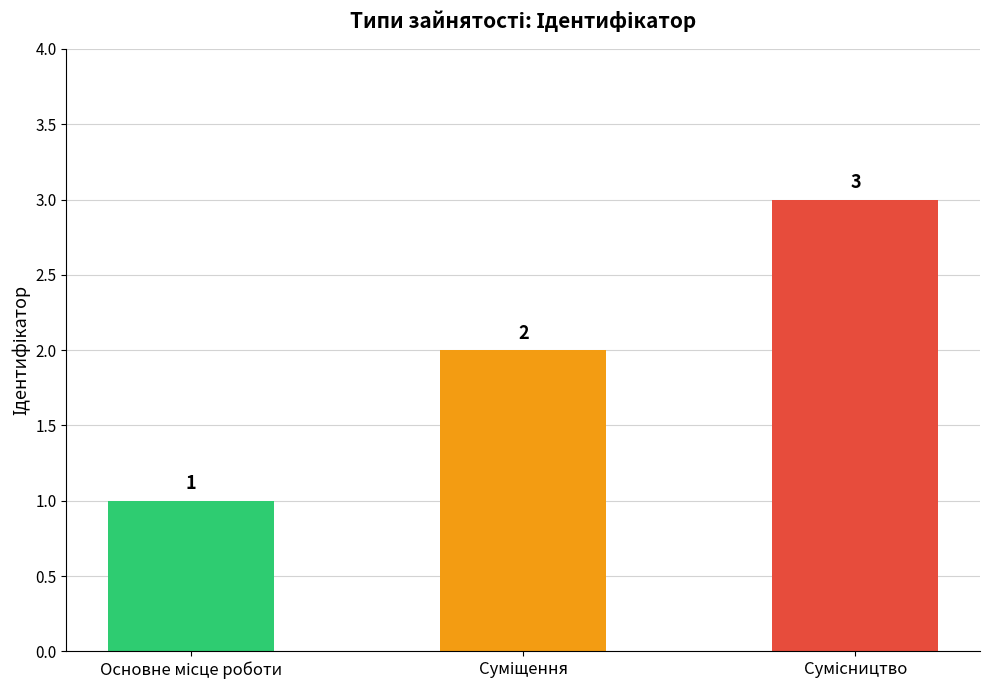

How many values are between 1 and 3?

3